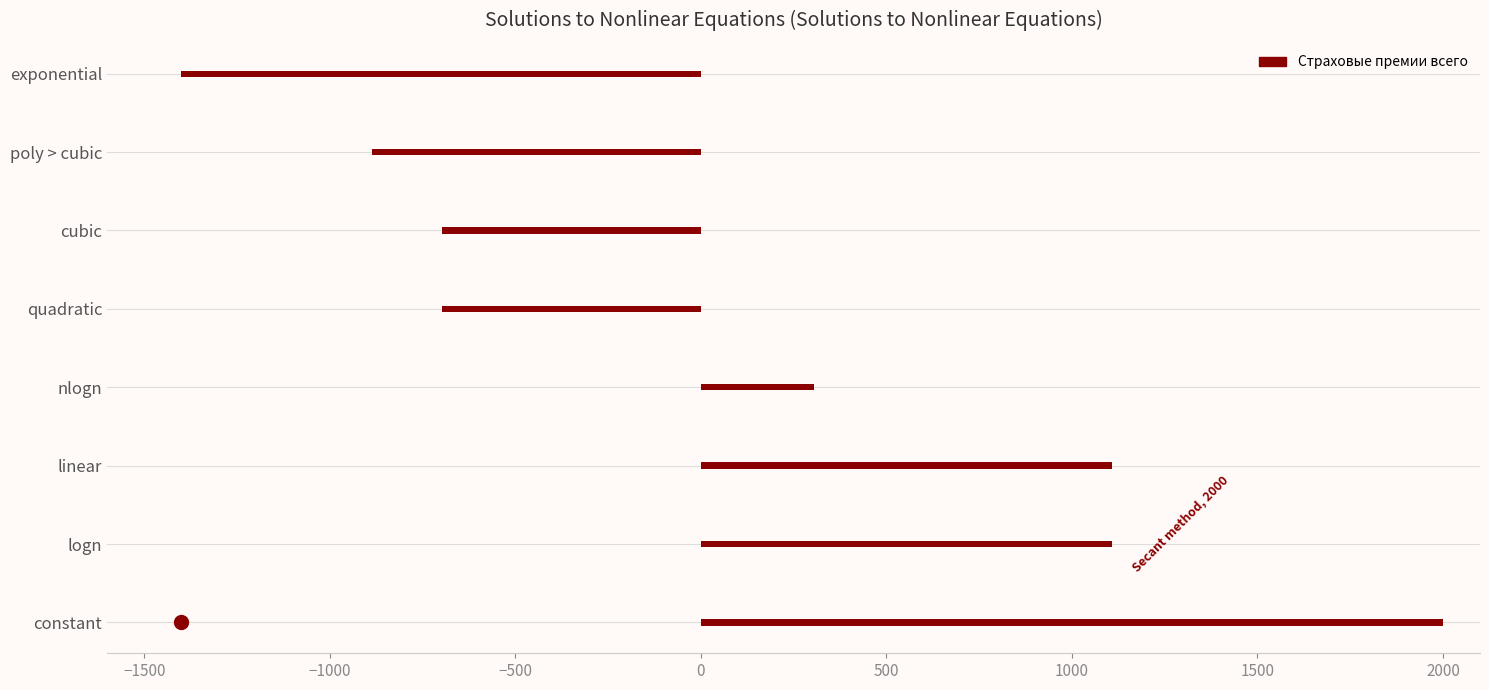

Reading top to bottom, list all the values displayed in this chart.

-1400.0	-887.7	-697.9	-697.9	305.1	1108.1	1108.1	2000.0